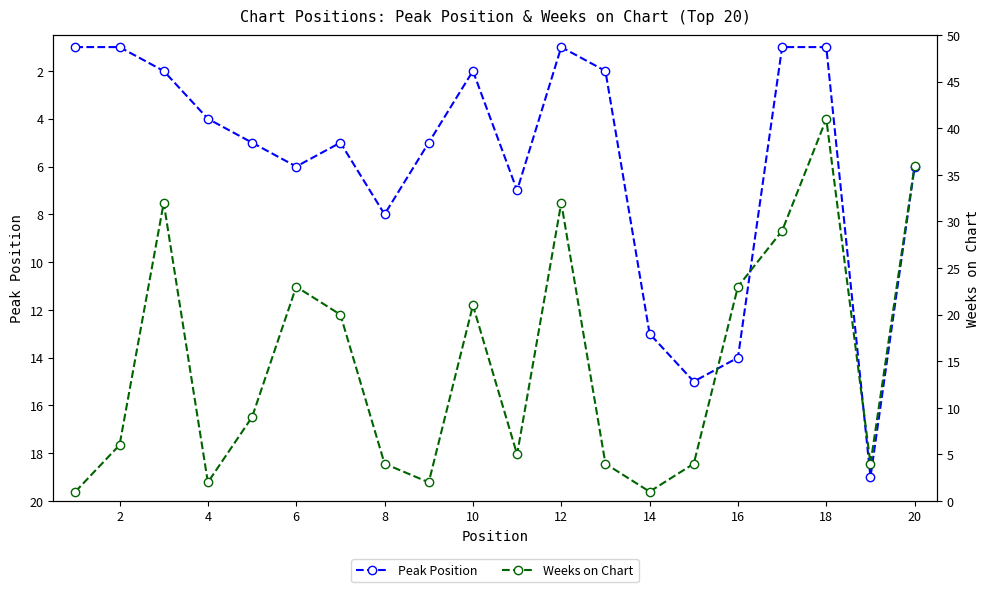

What is the difference between the second highest and second lowest values in the Peak Position series?

14